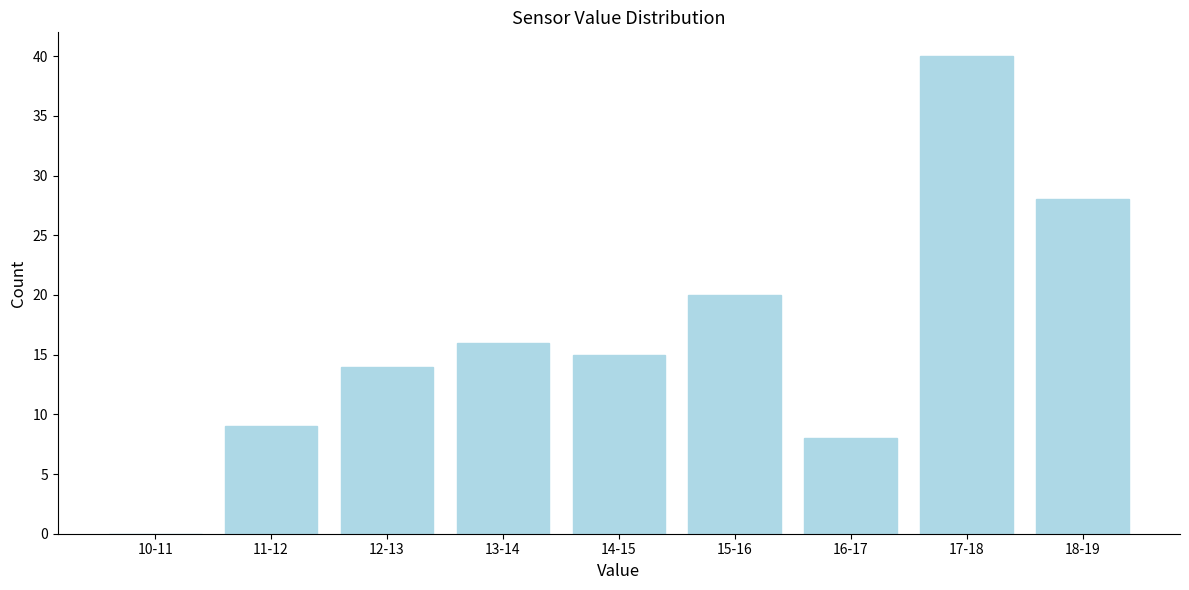

Reading left to right, what are all the values shown in this chart?

10-11=0	11-12=9	12-13=14	13-14=16	14-15=15	15-16=20	16-17=8	17-18=40	18-19=28